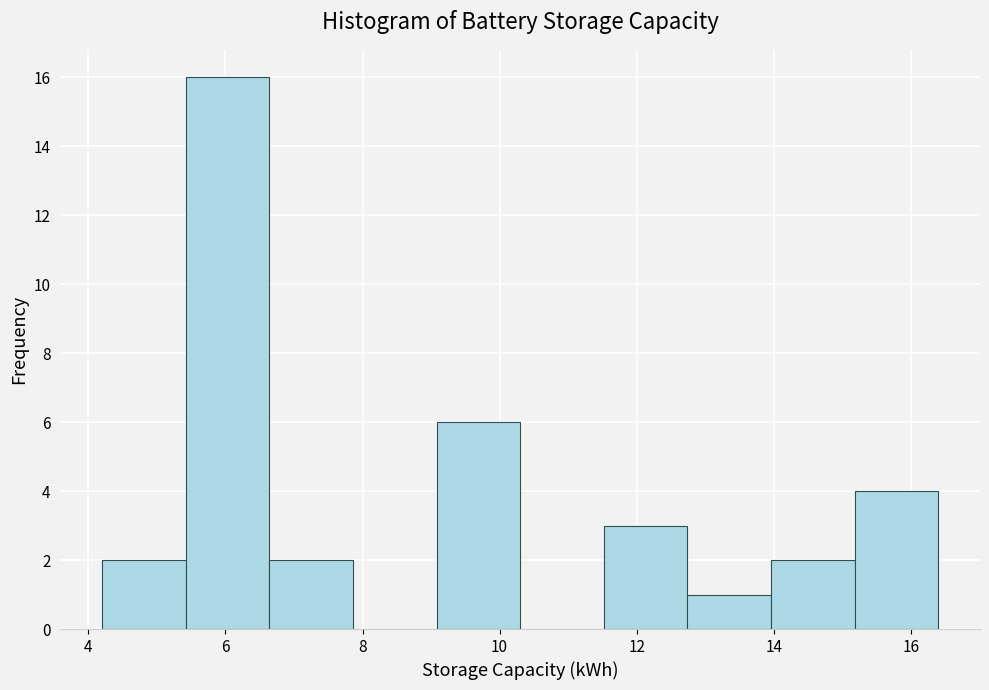

Over which range of the x-axis is the bar tallest?

5.42 to 6.64